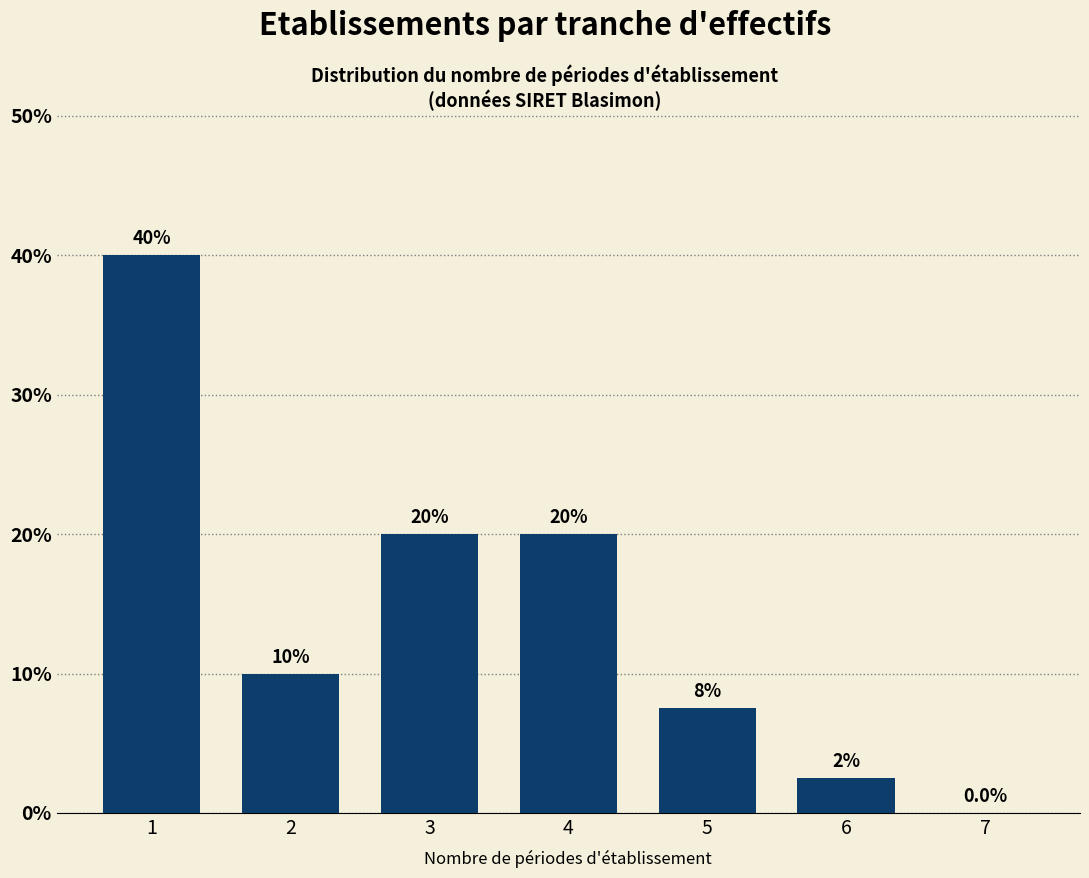

Reading left to right, list all the values displayed in this chart.

1=40.0	2=10.0	3=20.0	4=20.0	5=7.5	6=2.5	7=0.0